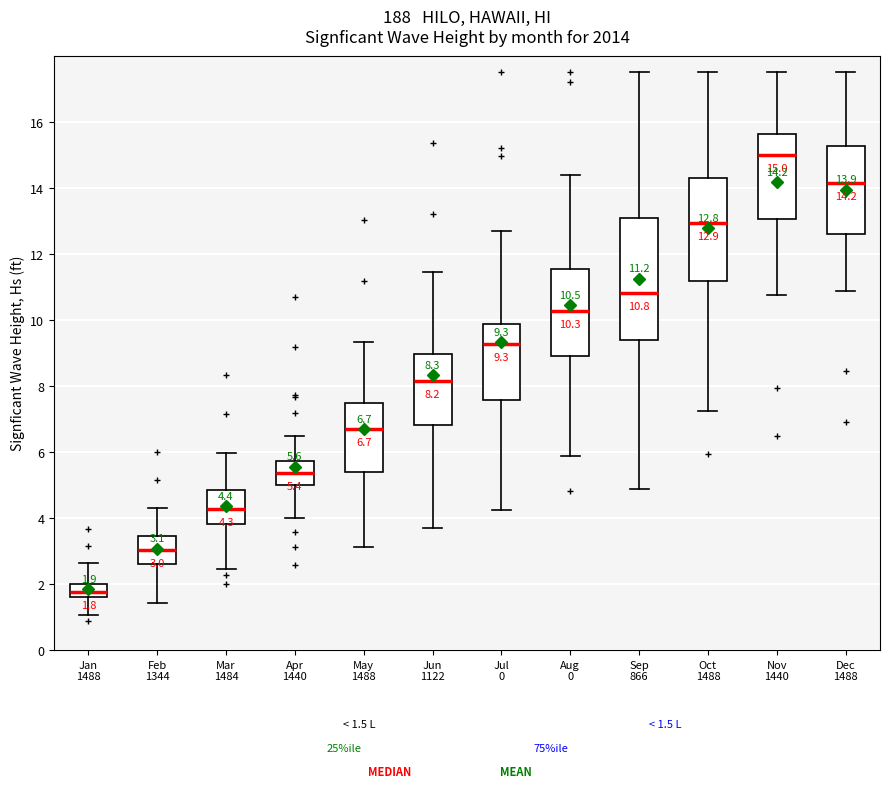

Which box's median line is the lowest?

Jan 1488